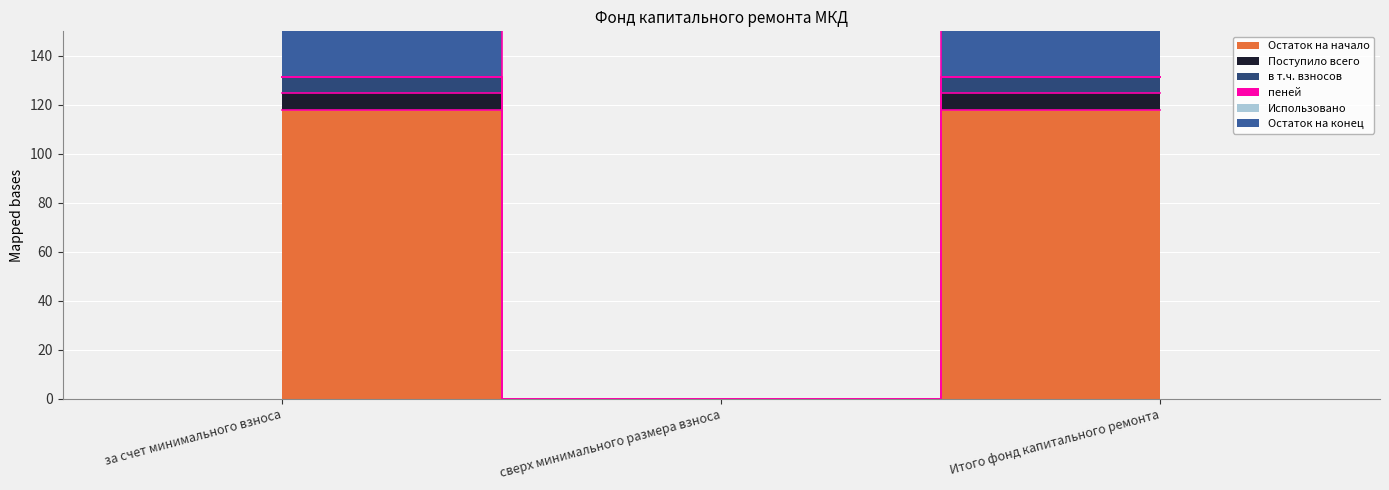

Reading left to right, what are all the values shown in this chart?

Остаток на начало: 117.8	0.0	117.8
Поступило всего: 124.6	0.0	124.6
в т.ч. взносов: 131.4	0.0	131.4
Остаток на конец: 131.4	0.0	131.4